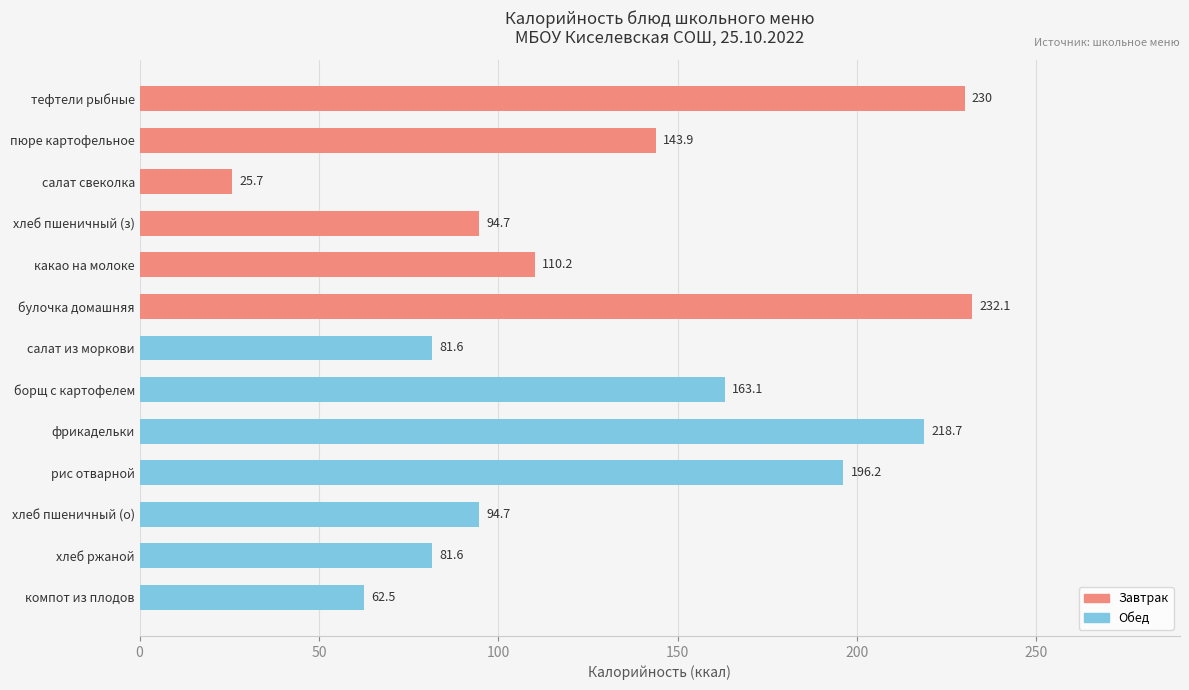

Reading top to bottom, transcribe all the data shown in this chart.

тефтели рыбные=230.0	пюре картофельное=143.9	салат свеколка=25.7	хлеб пшеничный (з)=94.7	какао на молоке=110.2	булочка домашняя=232.1	салат из моркови=81.6	борщ с картофелем=163.1	фрикадельки=218.7	рис отварной=196.2	хлеб пшеничный (о)=94.7	хлеб ржаной=81.6	компот из плодов=62.5